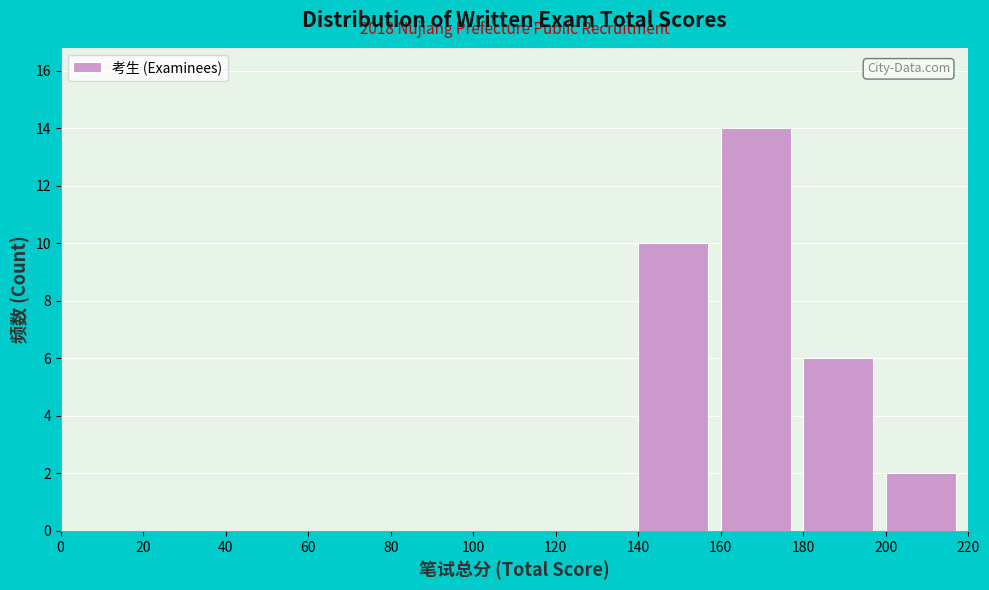

Which range on the x-axis has the tallest bar?

160 to 180